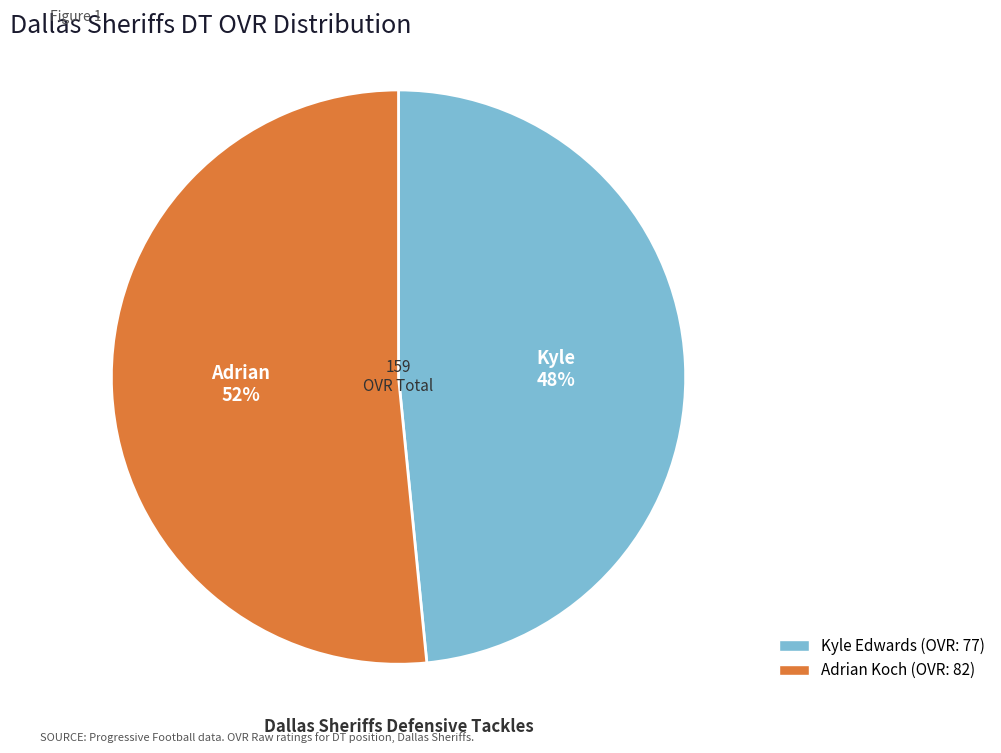

What percentage is the Kyle slice, to the nearest percent?

48%